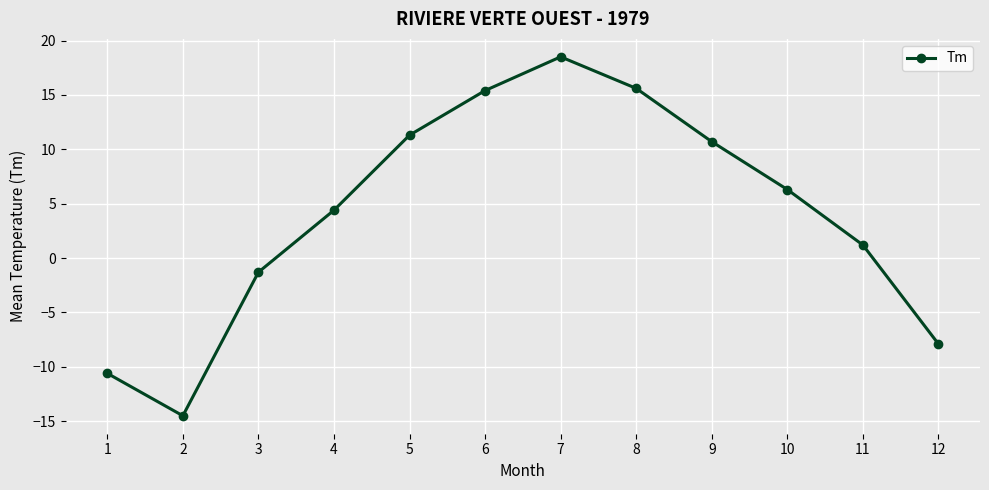

The value at 2 is -4.0. True or false?

False